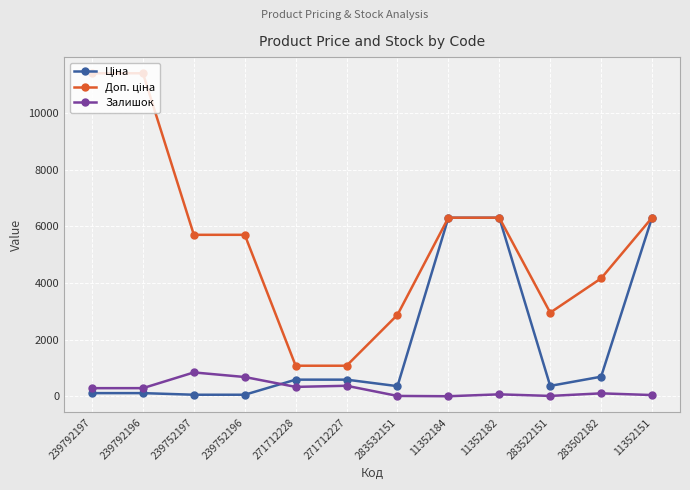

What is the greatest value displayed?

11410.0